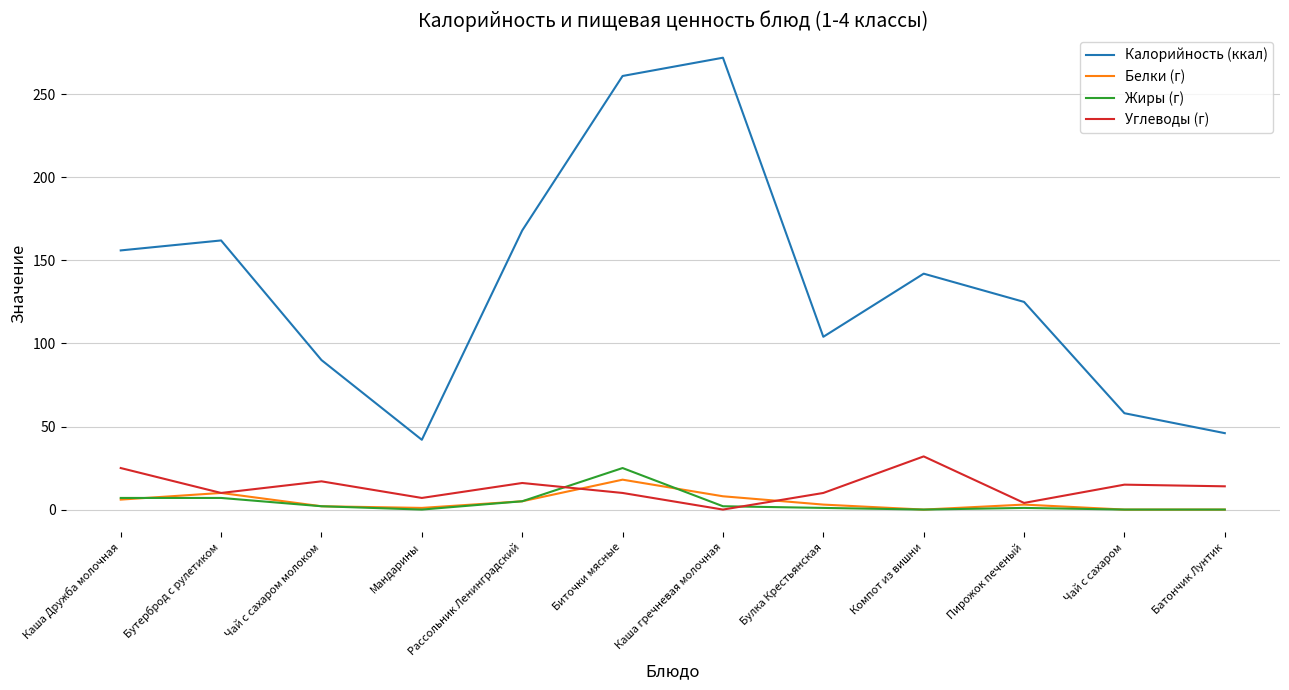

What is the difference between the second highest and minimum values in the Калорийность (ккал) series?

219